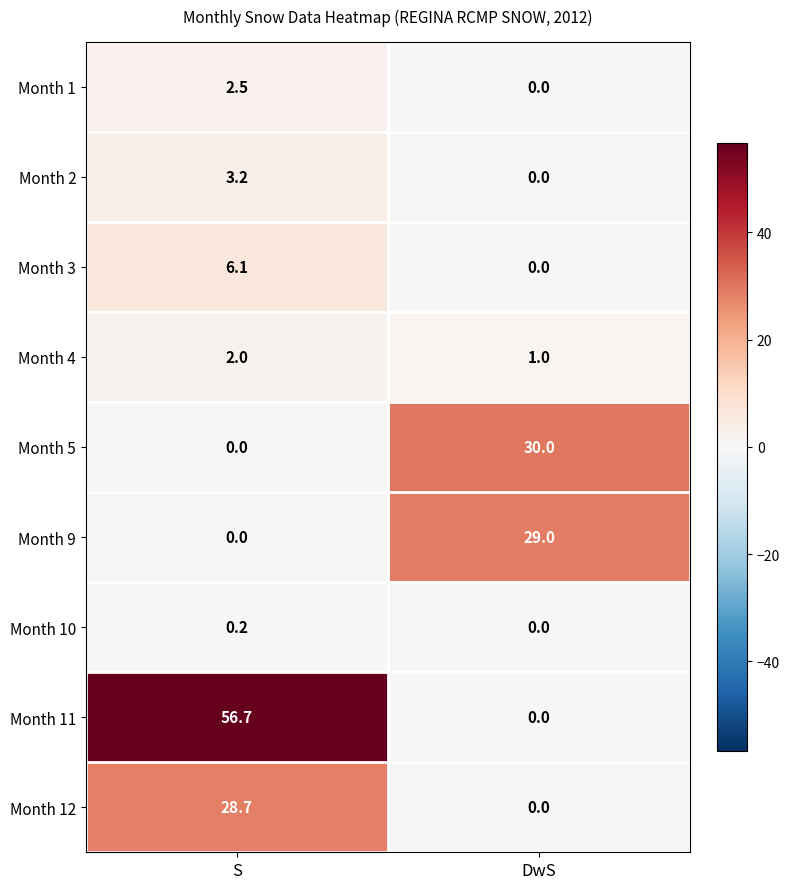

How many distinct data groups are displayed?

9